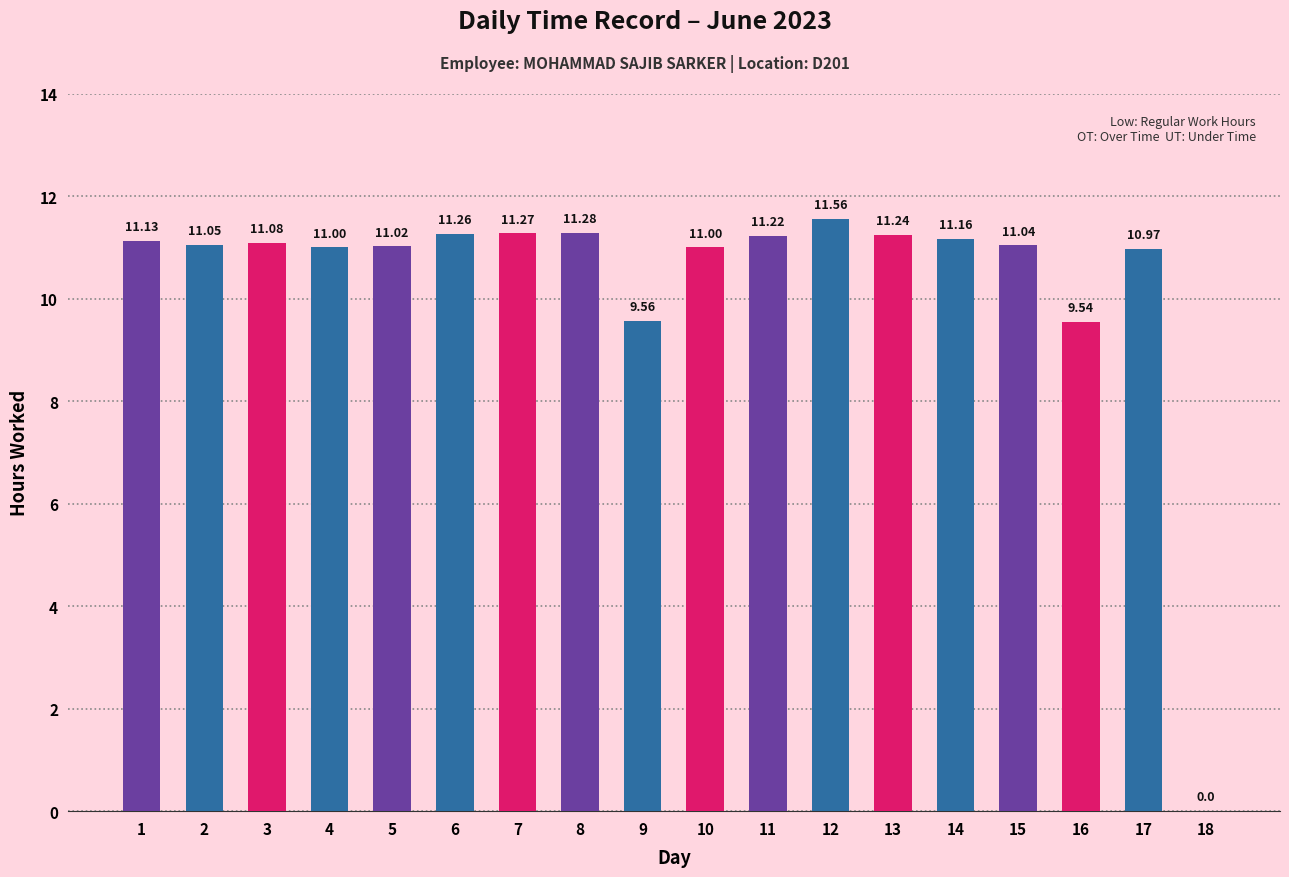

At which label does the data first exceed 11?

1